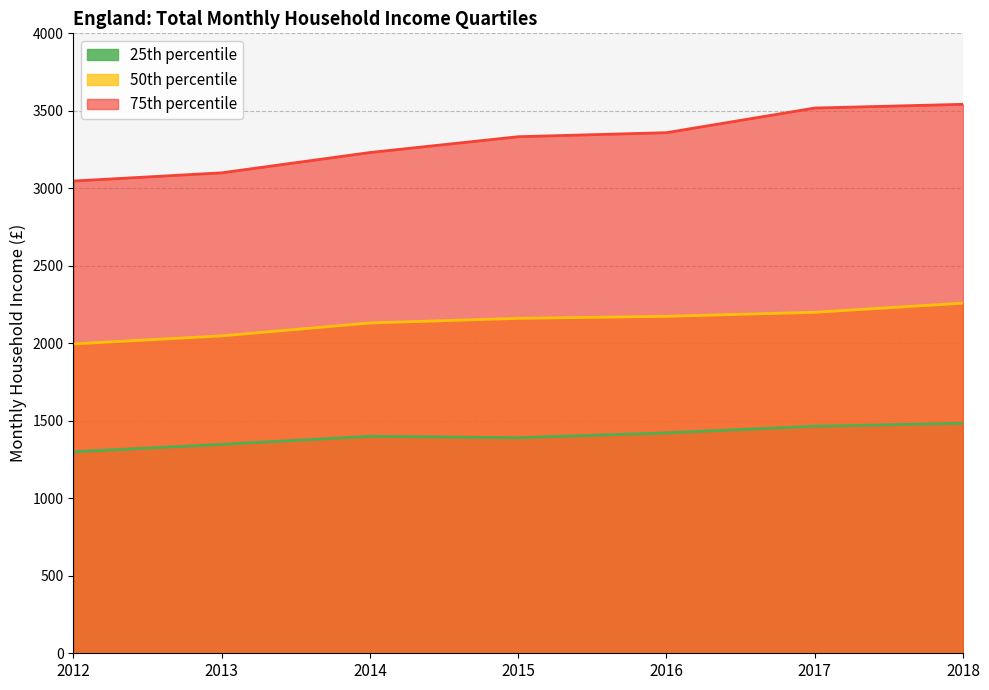

How many data points does each series have?

7